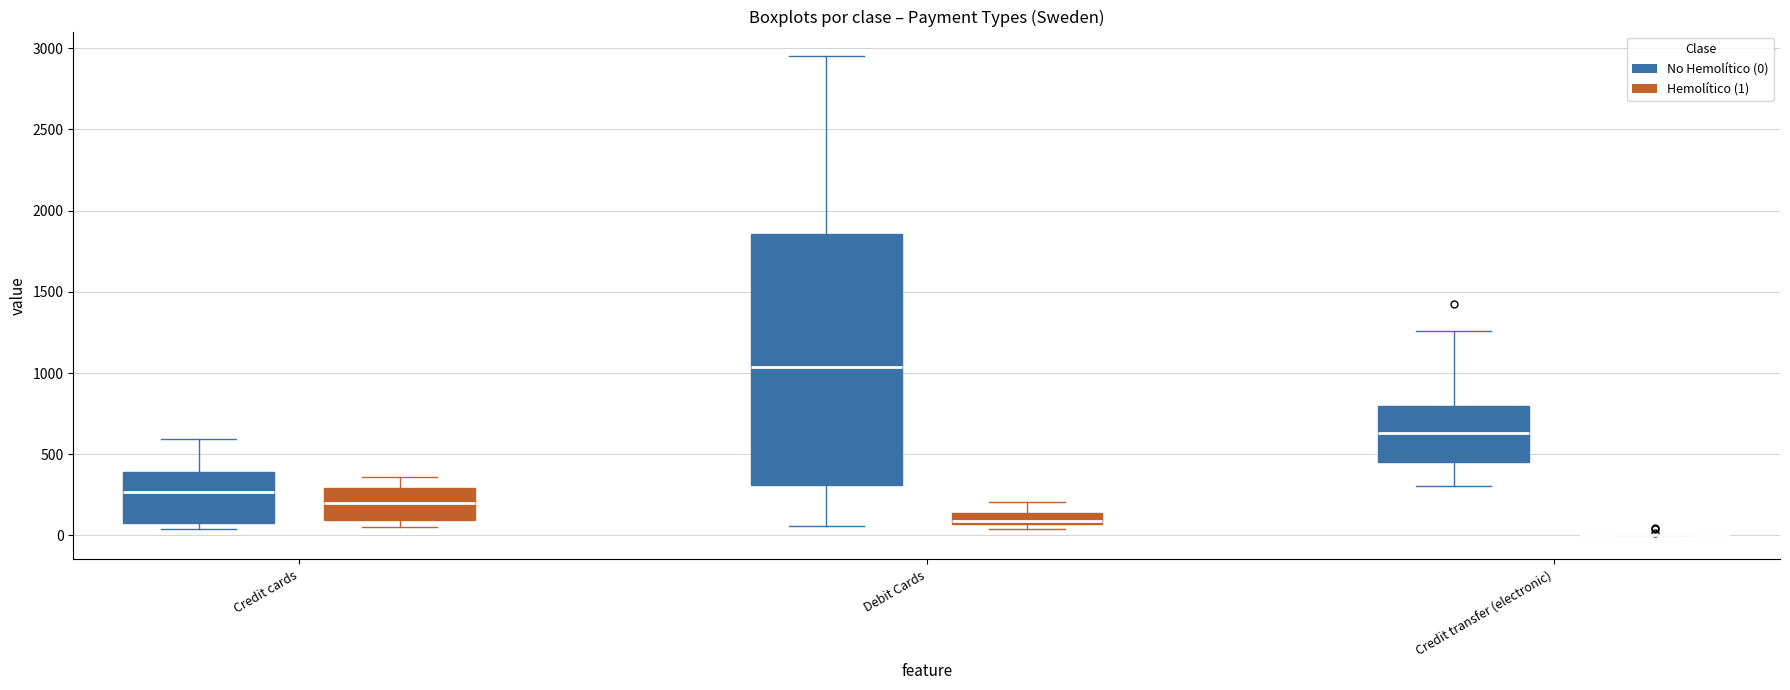

Where does the upper whisker of the box for Credit transfer (electronic) (No Hemolítico (0)) end on the y-axis? The values are not printed on the chart, so give them approximately, as read against the axis.

1250